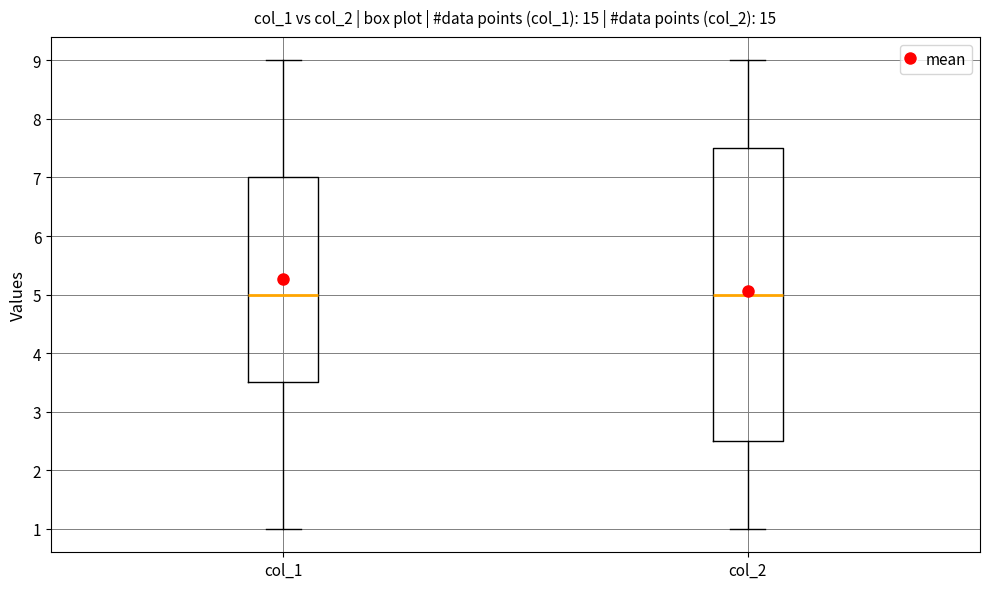

Which box is the tallest, from its lower edge to its upper edge?

col_2